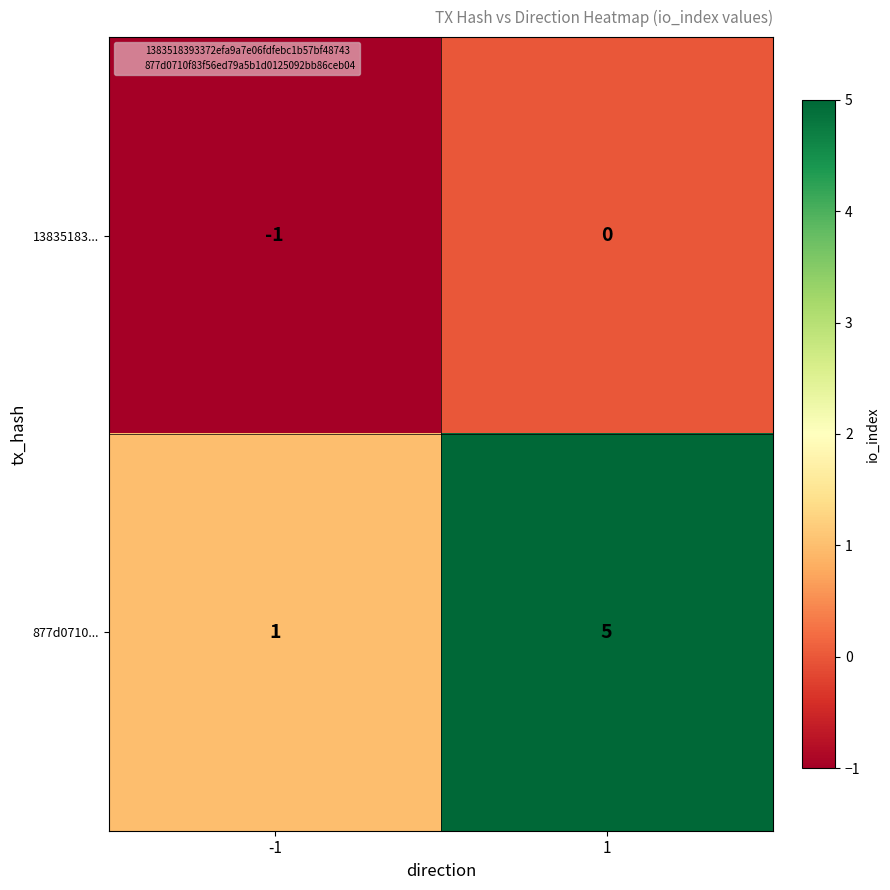

What is the sum of the 877d0710... values at -1 and 1?

6